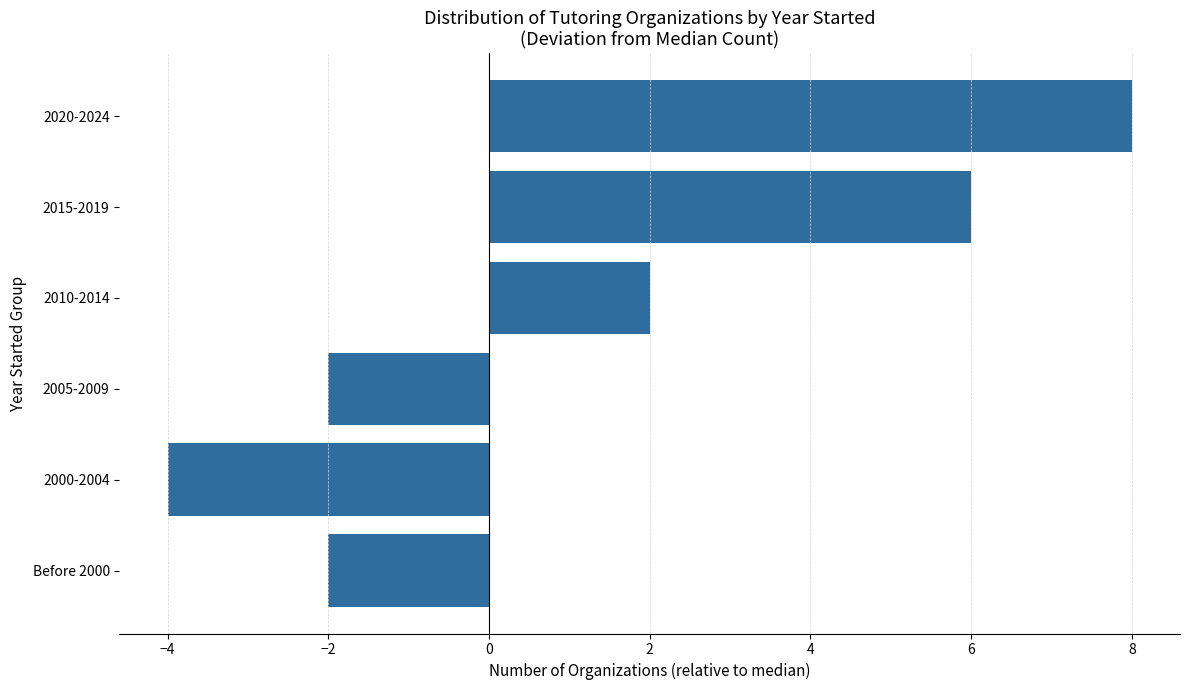

Does the chart contain any negative values?

Yes